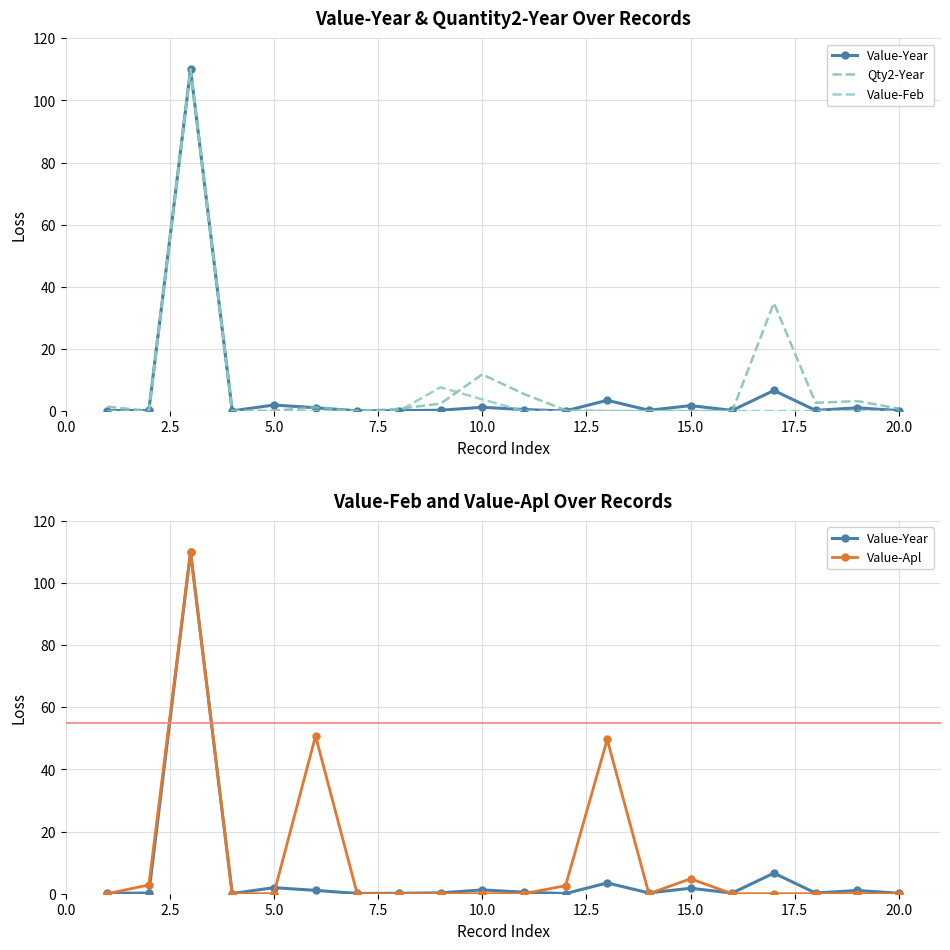

Is this an area chart (filled region under the line)?

No